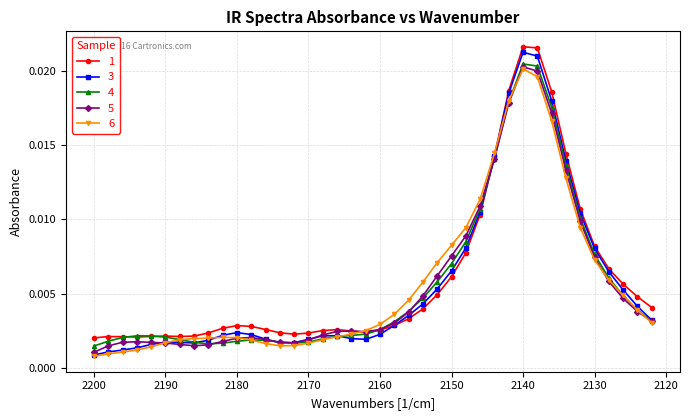

Is the value of 3 at 2158 greater than the value of 4 at 2152?

No